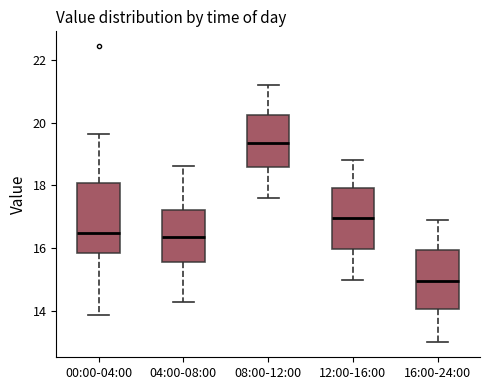

Which box is the tallest, from its lower edge to its upper edge?

00:00-04:00